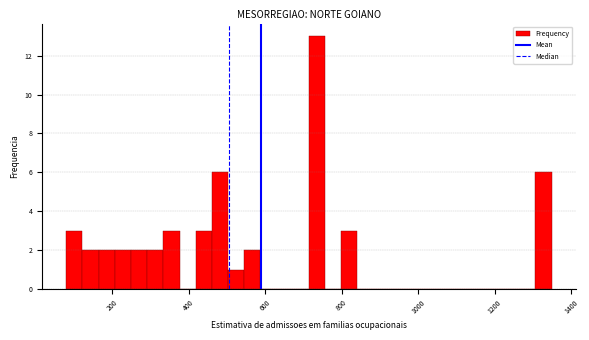

Read against the x-axis, roughly where is the centre of the tallest bar?

740